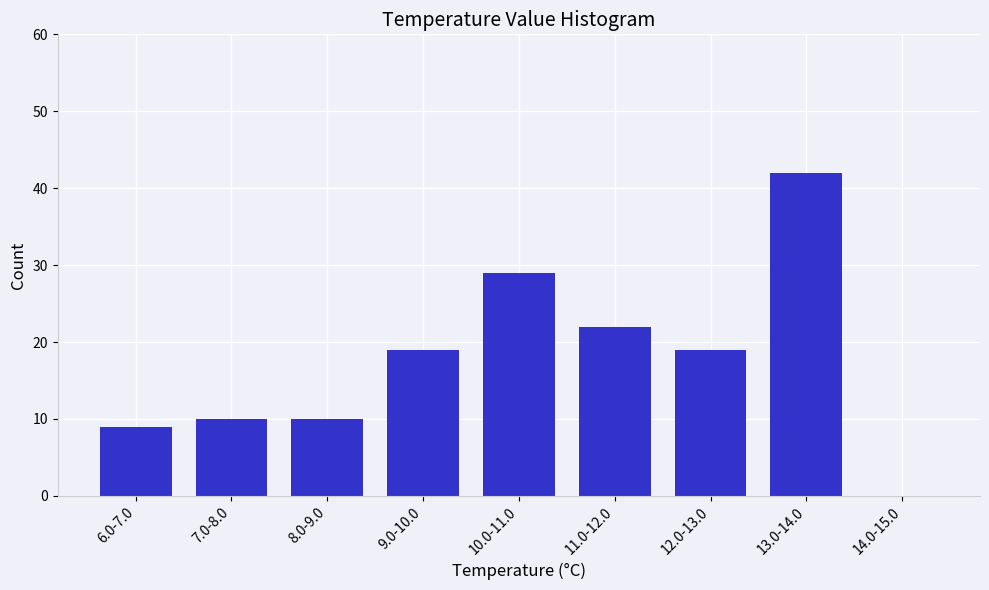

Reading left to right, list all the values displayed in this chart.

6.0-7.0=9	7.0-8.0=10	8.0-9.0=10	9.0-10.0=19	10.0-11.0=29	11.0-12.0=22	12.0-13.0=19	13.0-14.0=42	14.0-15.0=0